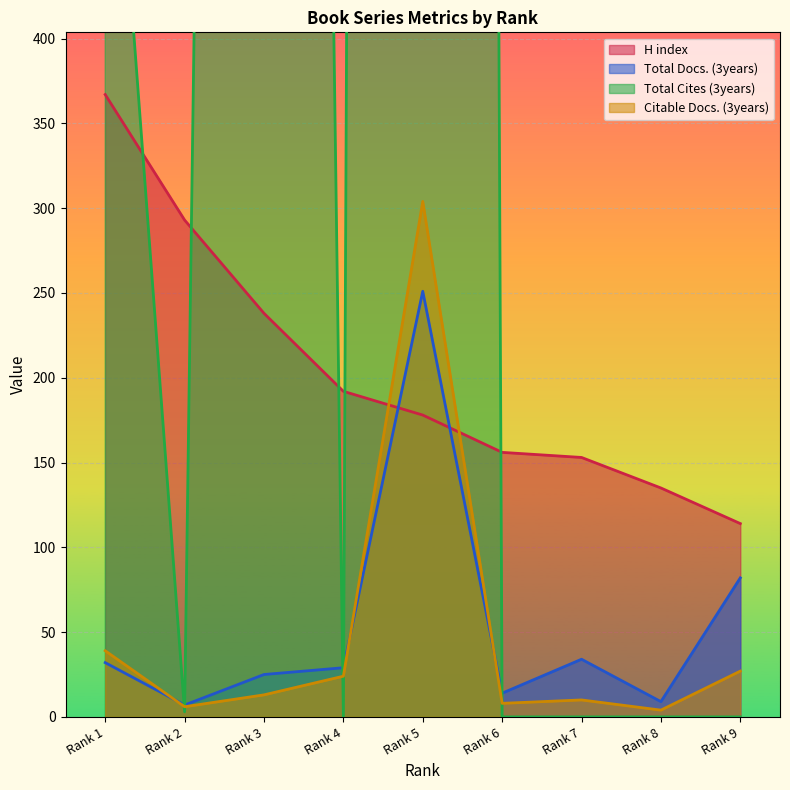

How many lines are shown in the chart?

4